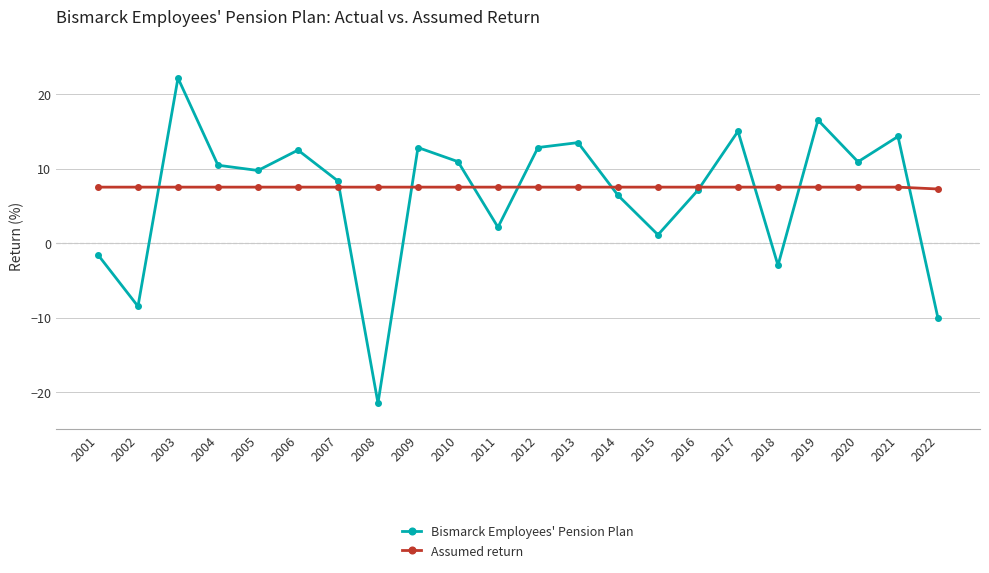

Read the Bismarck Employees' Pension Plan value at 2016.

7.1